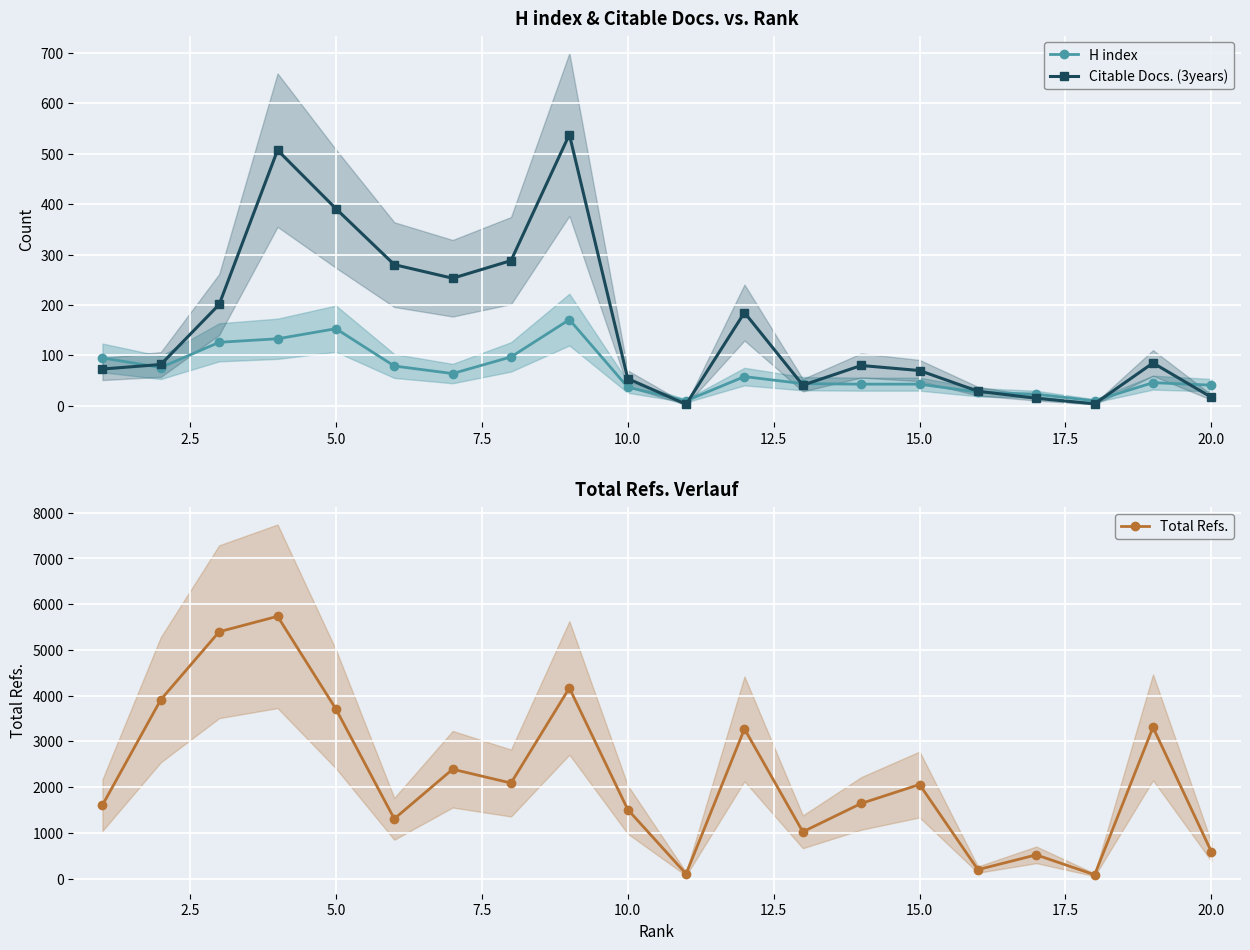

What is the maximum value for H index?

171